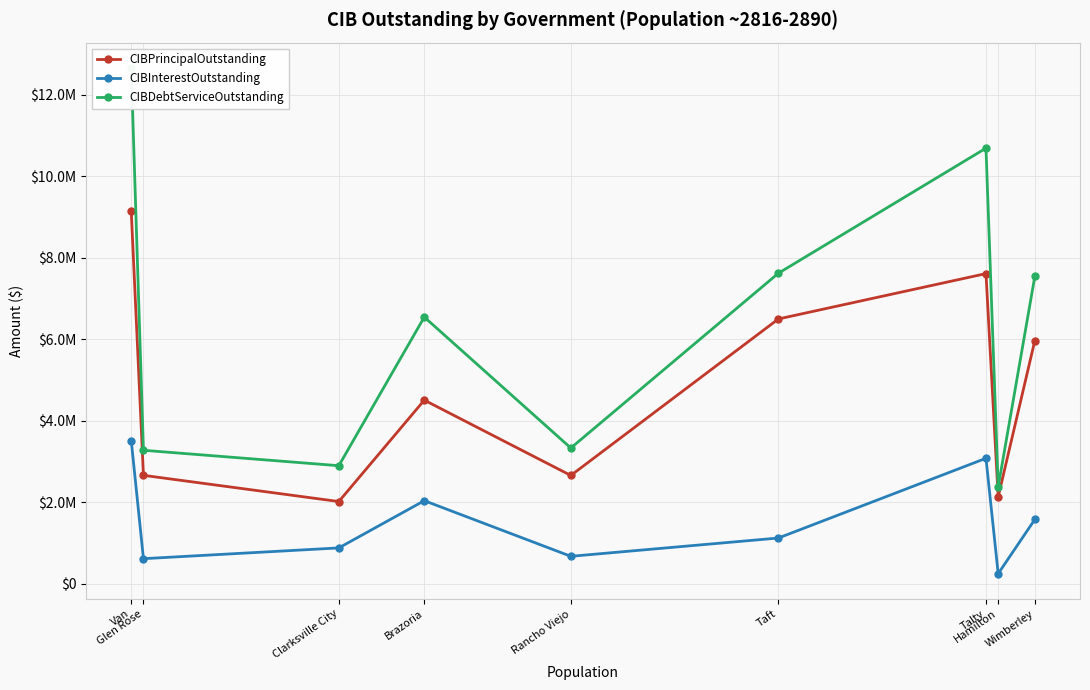

List the series in order of their overall mean, highest first.

CIBDebtServiceOutstanding, CIBPrincipalOutstanding, CIBInterestOutstanding